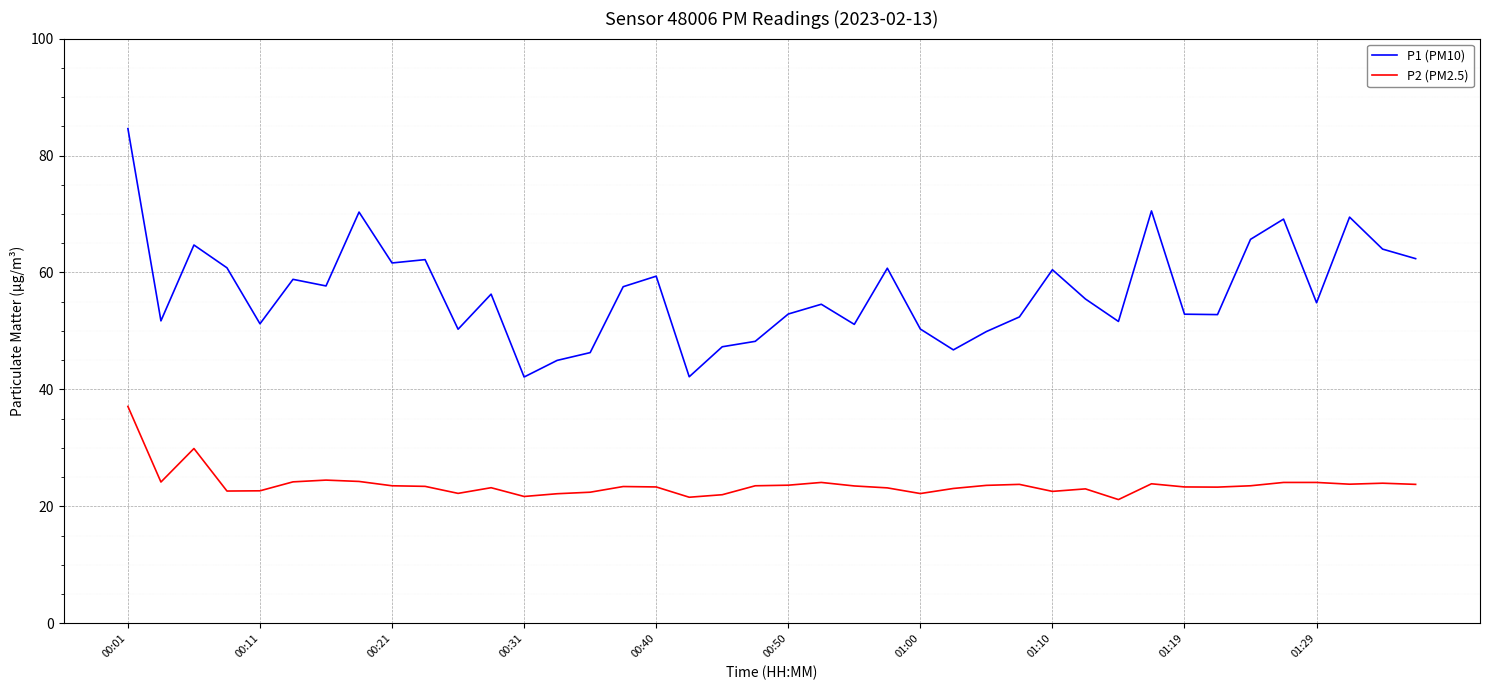

True or false: P2 (PM2.5) and P1 (PM10) intersect in this chart.

False